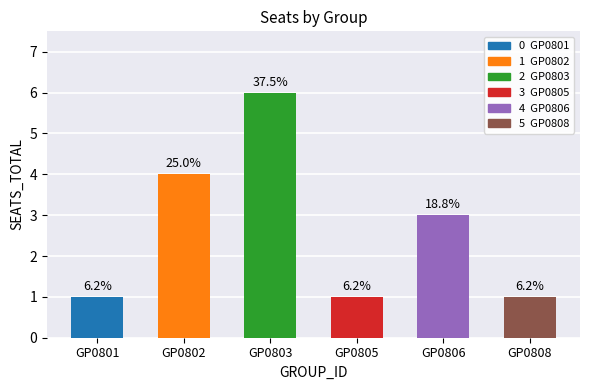

What is the minimum value shown in the chart?

1